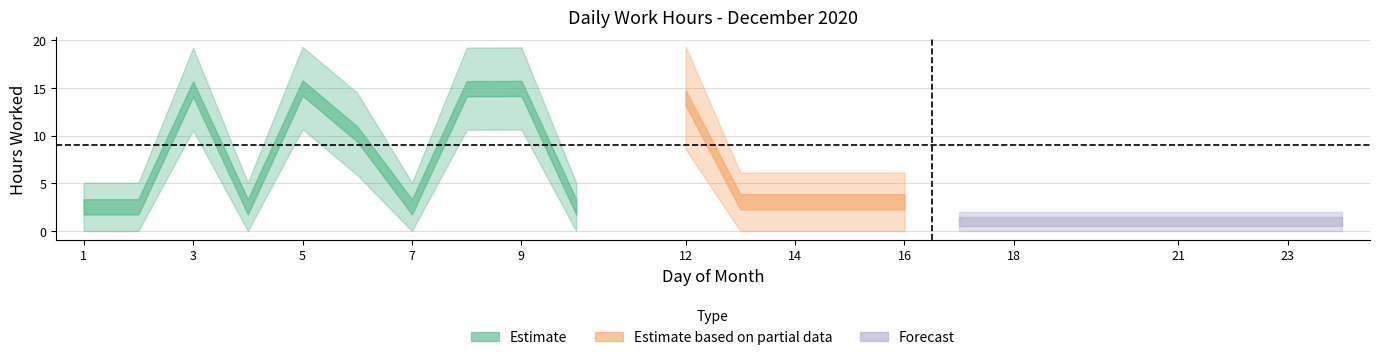

How many positive values are there?

6